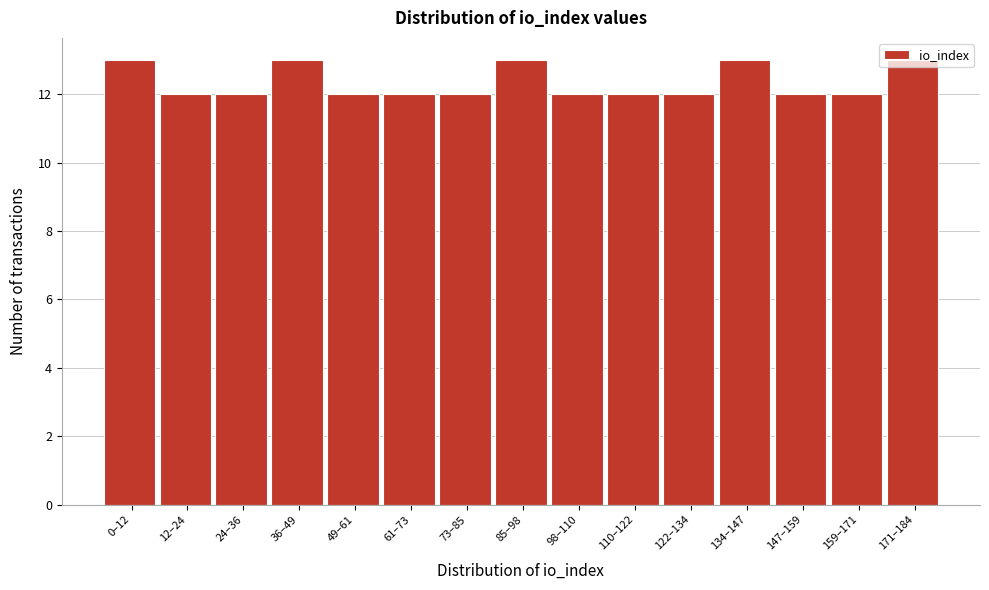

Between 110–122 and 36–49, which is larger?

36–49